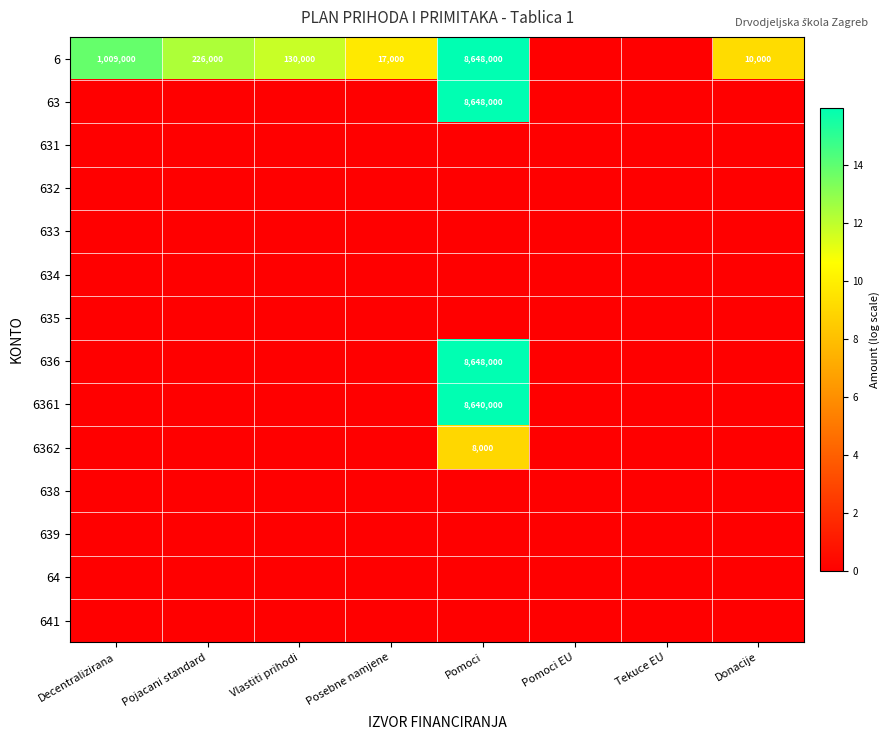

What is the difference between the 6 values at Pomoci and Posebne namjene?

8631000